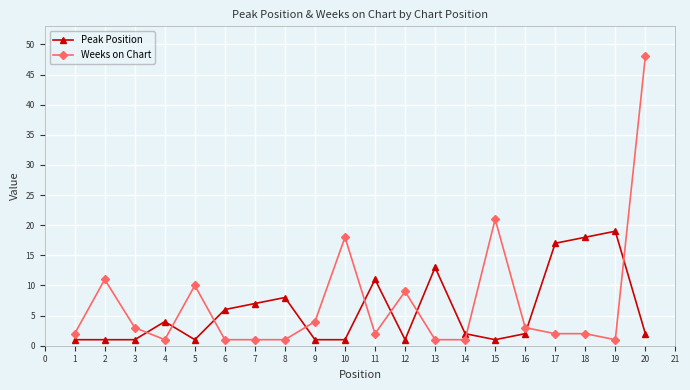

Which category has the highest value in the Peak Position series?

19